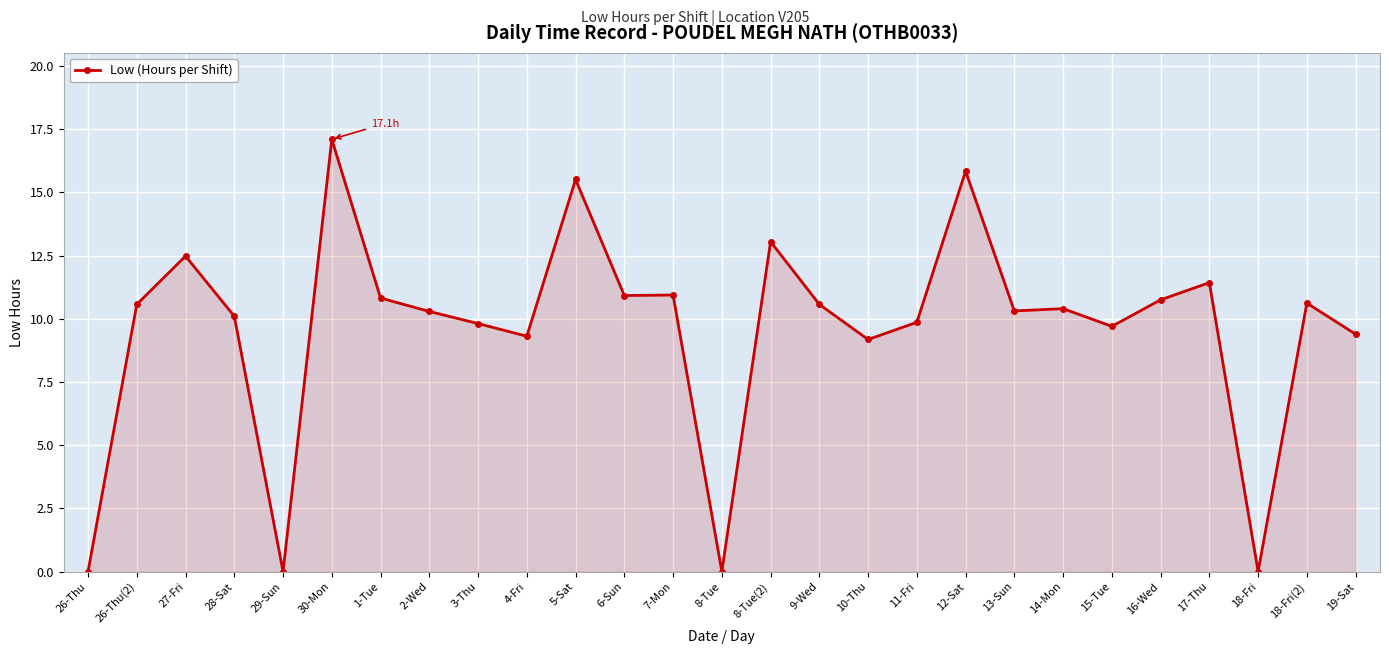

Count the number of values greater than 10.

17